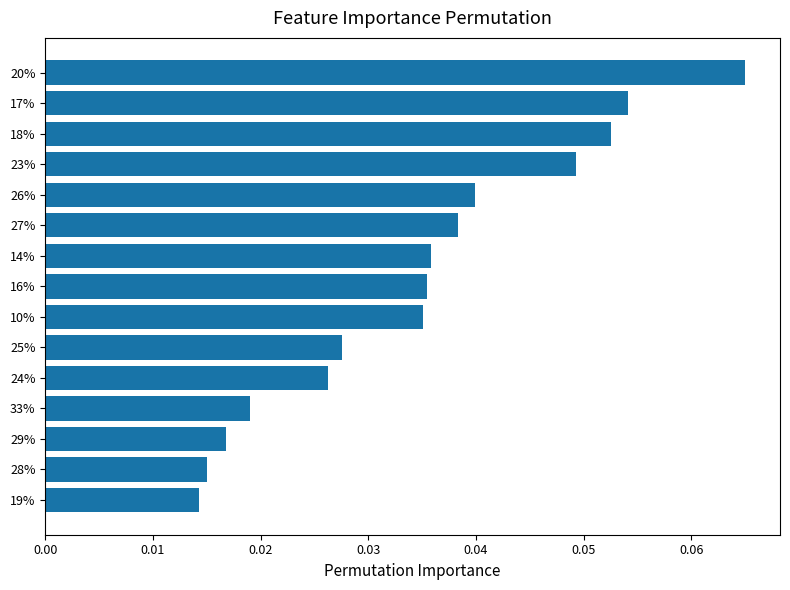

Which label corresponds to the largest value in the chart?

20%